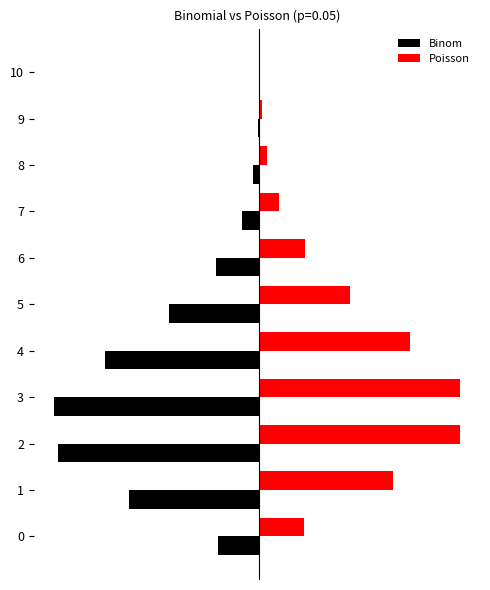

Reading left to right, what are all the values shown in this chart?

Binom: -0.0	-0.1	-0.2	-0.2	-0.2	-0.1	-0.0	-0.0	-0.0	-0.0	-0.0
Poisson: 0.0	0.1	0.2	0.2	0.2	0.1	0.1	0.0	0.0	0.0	0.0